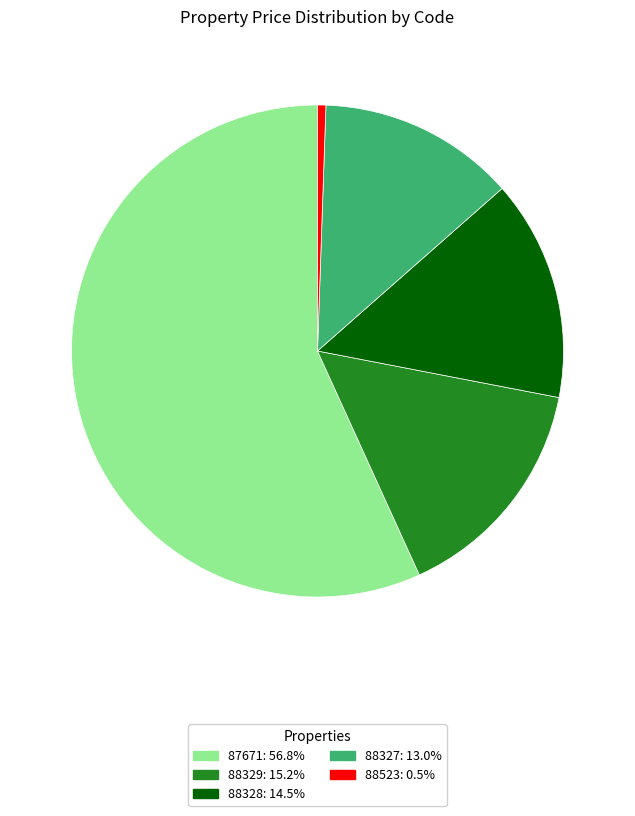

How many slices are in this pie chart?

5